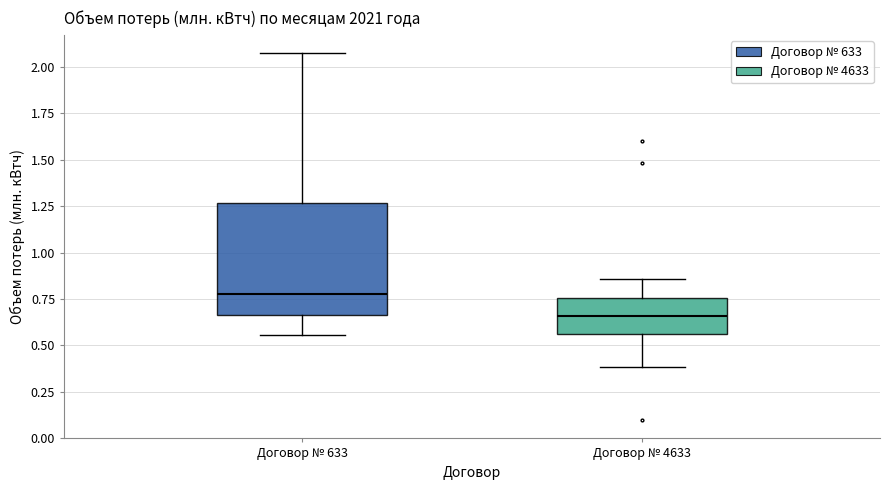

Reading left to right, read every box against the y-axis: the position of its median line, the range the box covers, and the ends of its whiskers. The values are not printed on the chart, so give them approximately, as read against the axis.

Договор № 633: median 0.80, box 0.65 to 1.25, whiskers 0.55 to 2.05
Договор № 4633: median 0.65, box 0.55 to 0.75, whiskers 0.40 to 0.85